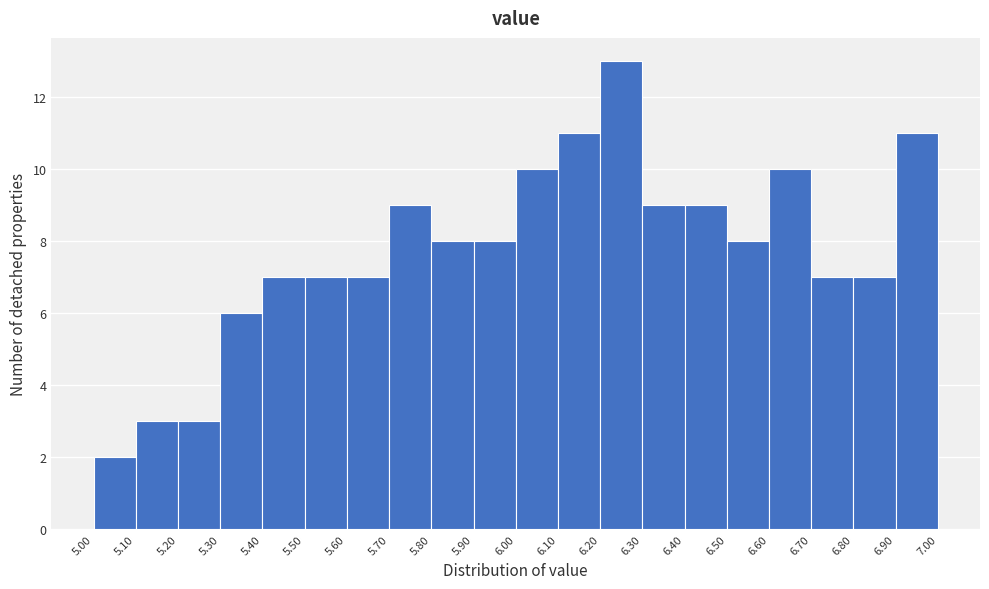

What is the height of the bar covering 6.40 to 6.50 on the x-axis? The values are not printed on the chart, so give them approximately, as read against the axis.

9